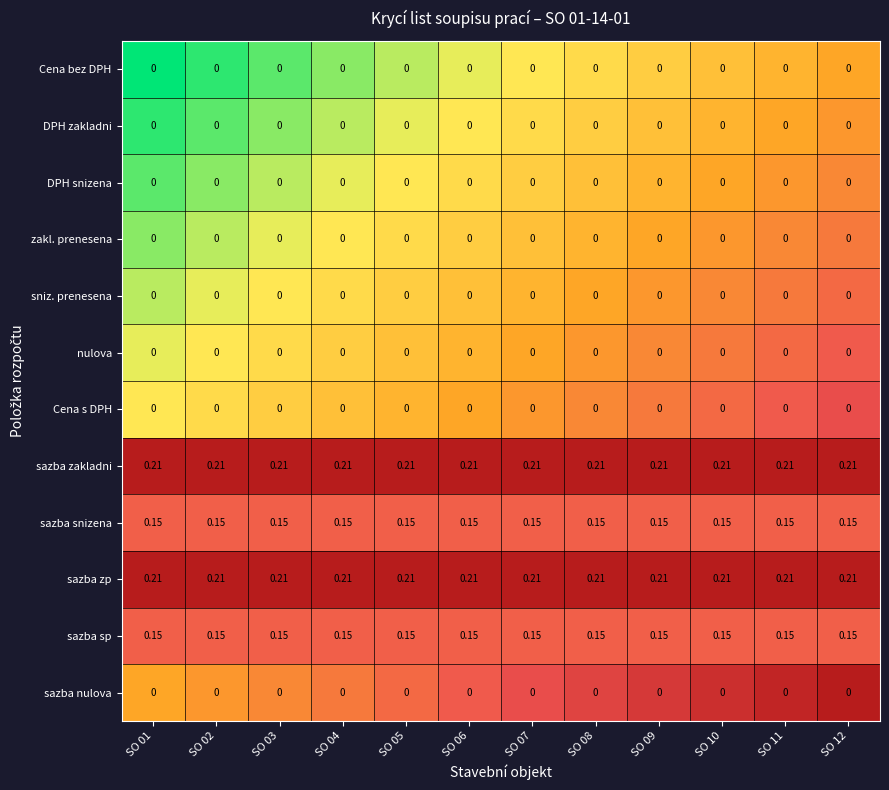

Which label corresponds to the smallest value in the chart?

SO 01